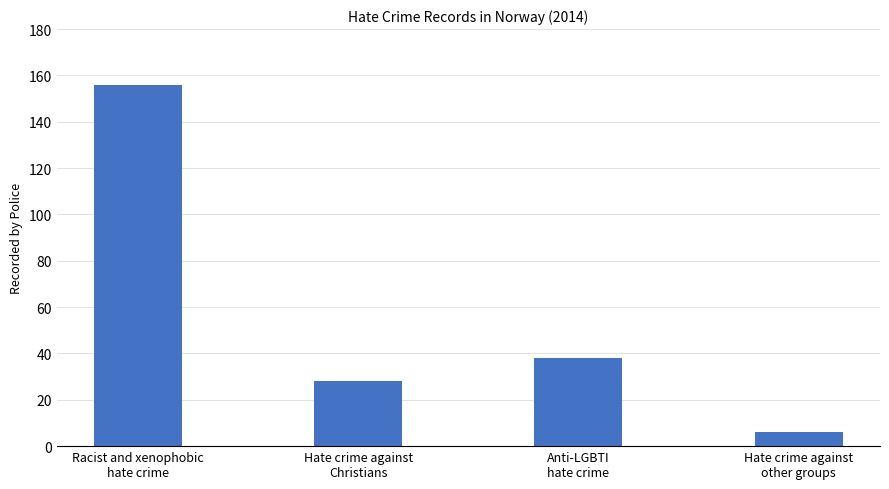

Approximately how many times larger is the value at Anti-LGBTI
hate crime compared to Hate crime against
other groups?

6.3